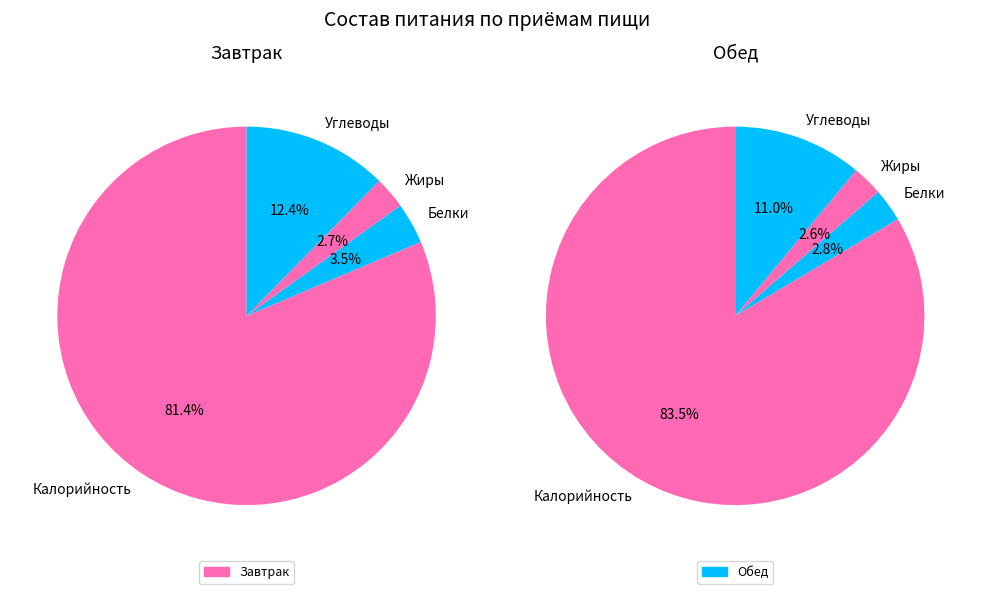

Combined, what portion of the pie is Белки and Калорийность?

84.9%